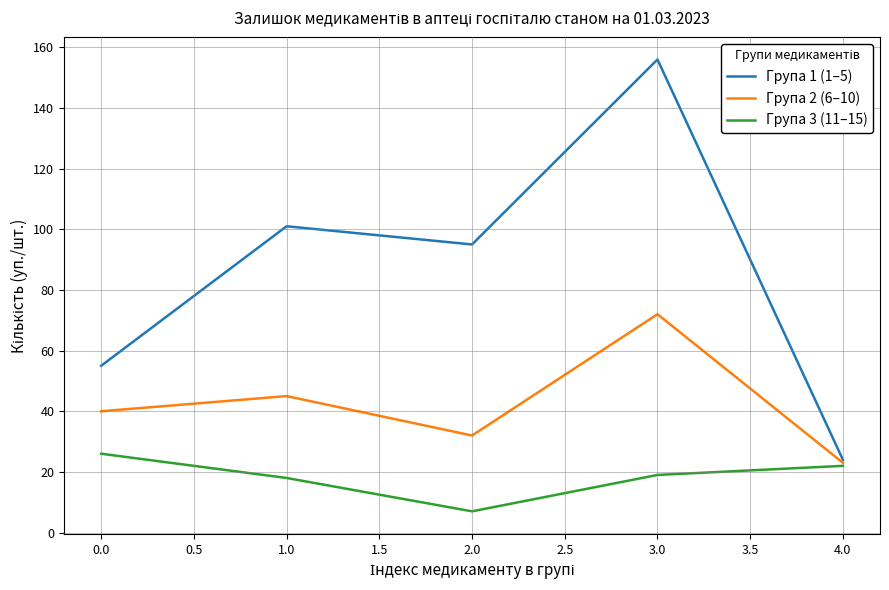

In Група 3 (11–15), how many points are lower than both neighbors (excluding endpoints)?

1